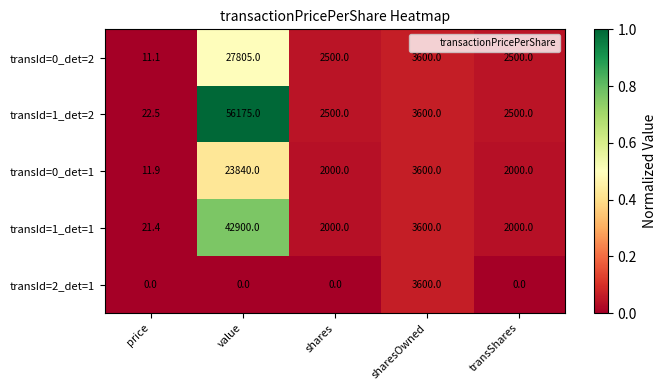

Reading right to left, transcribe all the data shown in this chart.

transId=0_det=2: 2500.0	3600.0	2500.0	27805.0	11.1
transId=1_det=2: 2500.0	3600.0	2500.0	56175.0	22.5
transId=0_det=1: 2000.0	3600.0	2000.0	23840.0	11.9
transId=1_det=1: 2000.0	3600.0	2000.0	42900.0	21.4
transId=2_det=1: 0.0	3600.0	0.0	0.0	0.0